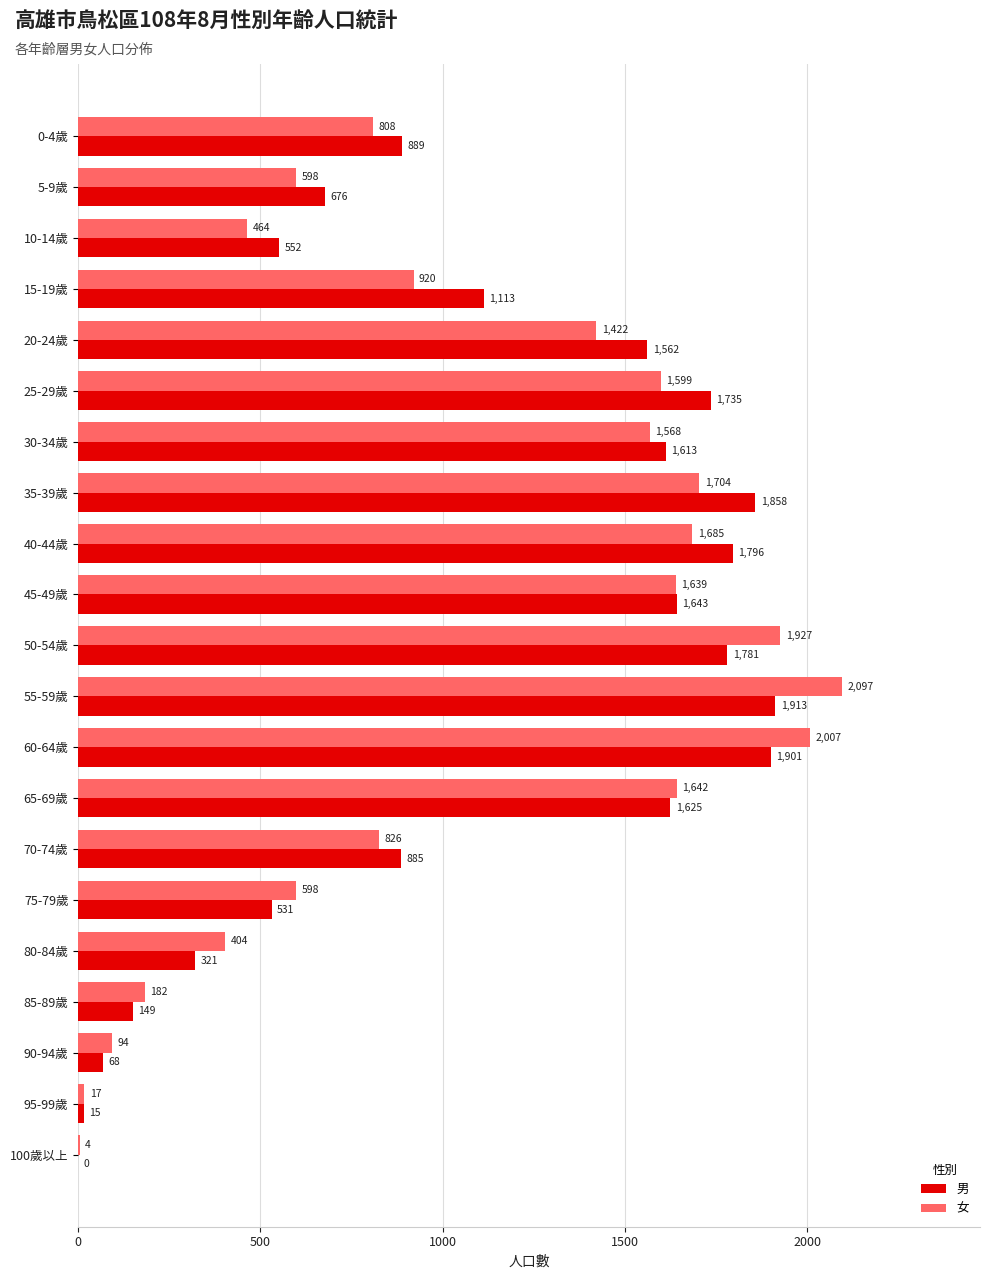

Which series has the largest total across all categories?

男